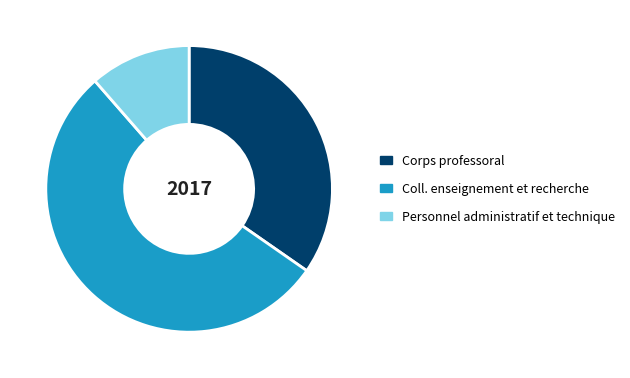

Is there a majority slice in this chart?

Yes